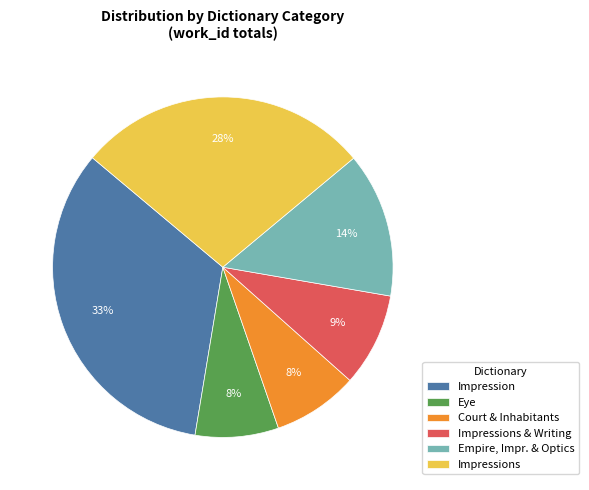

Count the number of slices in the pie.

6